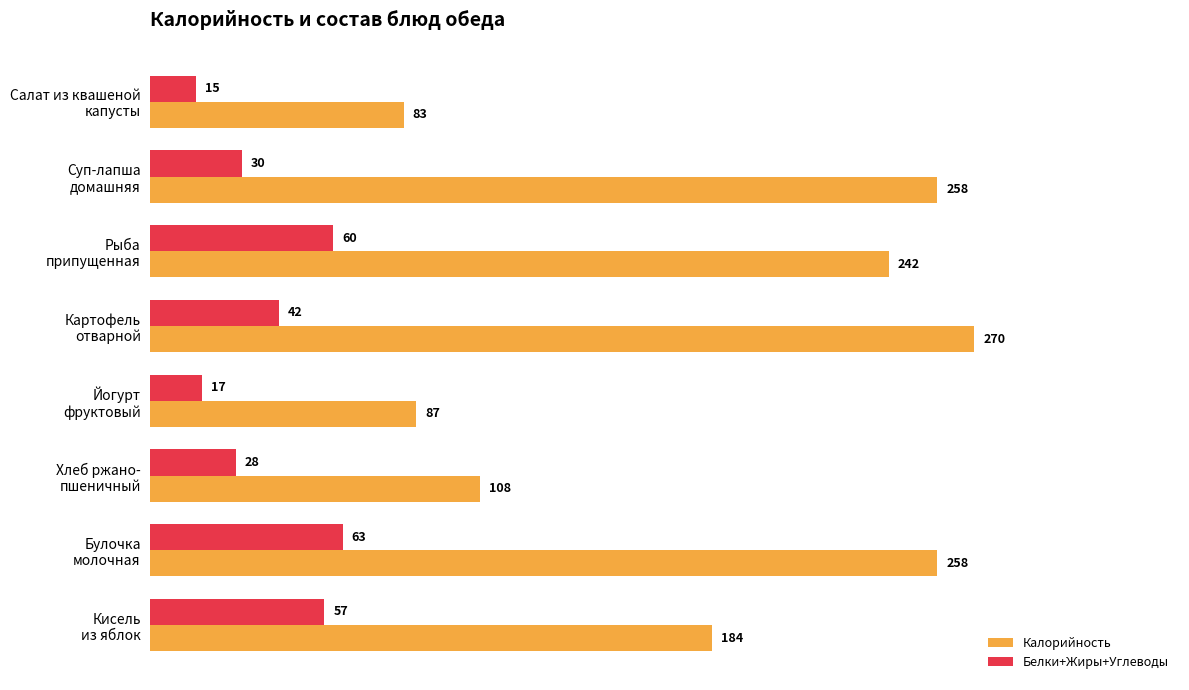

What is the highest value of the Белки+Жиры+Углеводы series?

63